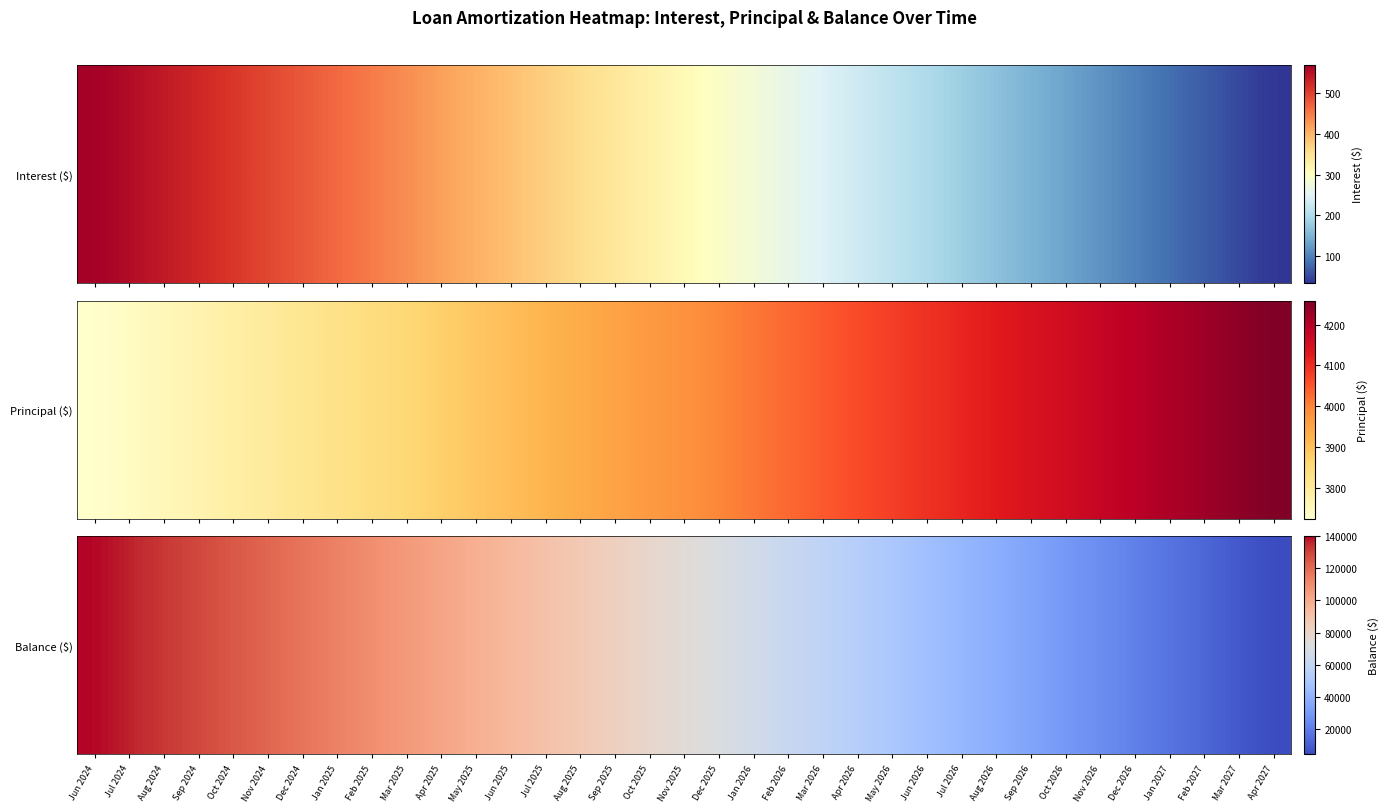

What is the average value?

73633